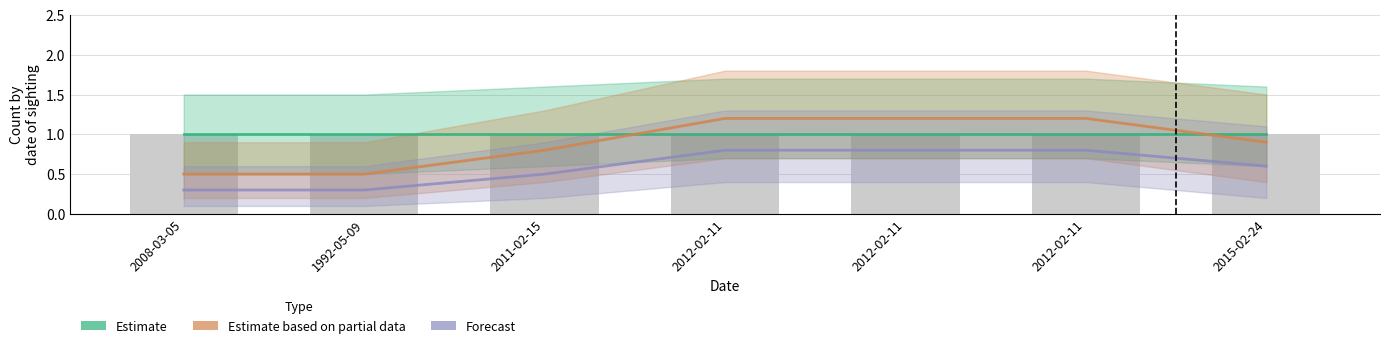

List the labels in order of Forecast value, largest first.

2012-02-11, 2012-02-11, 2012-02-11, 2015-02-24, 2011-02-15, 2008-03-05, 1992-05-09